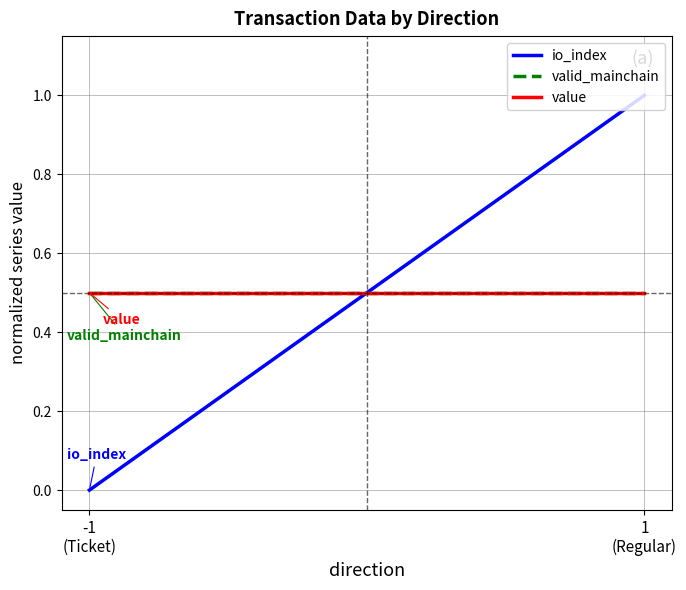

Between 1
(Regular) and -1
(Ticket), which is larger?

1
(Regular)